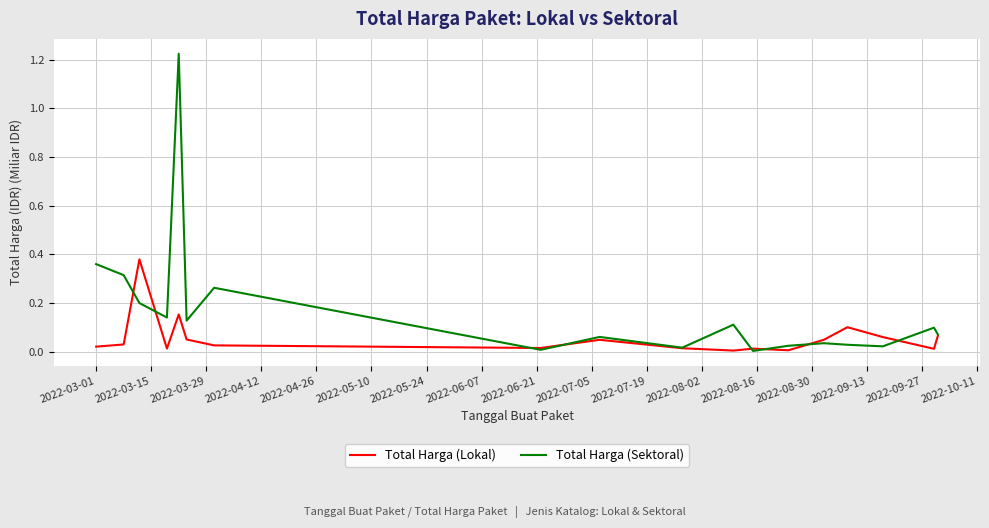

Which series has the largest total across all categories?

Total Harga (Sektoral)